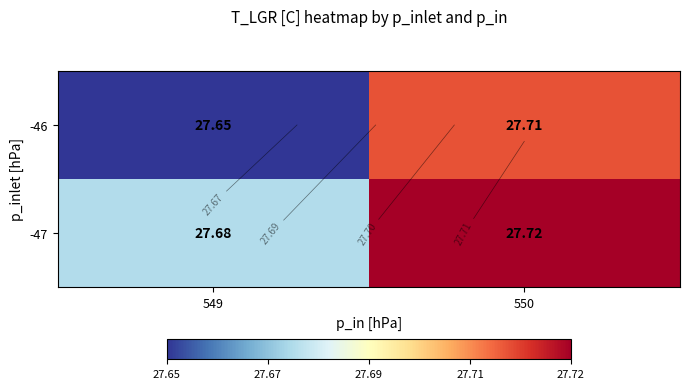

The -46 series shows 27.7 at 549. True or false?

True